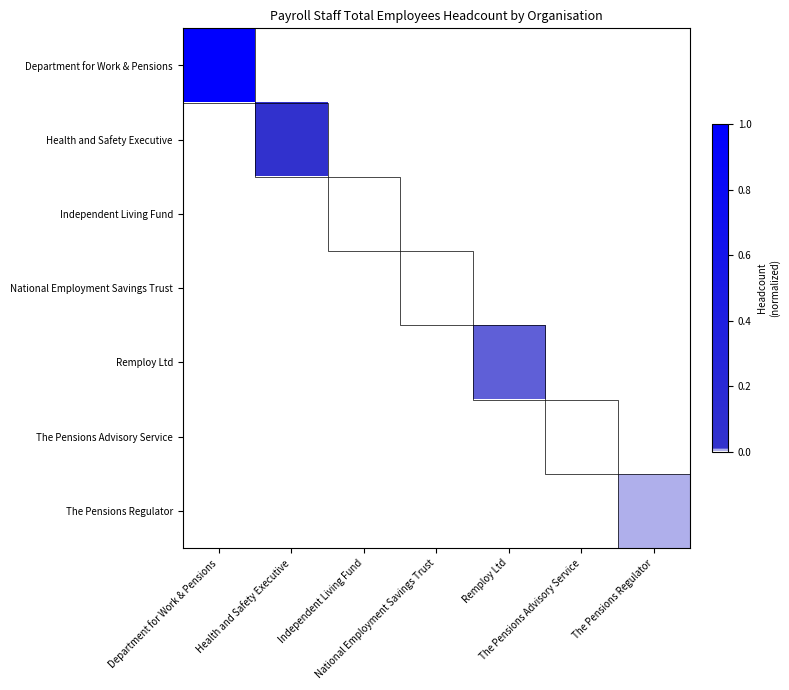

At which category is the sum across all series the highest?

Department for Work & Pensions